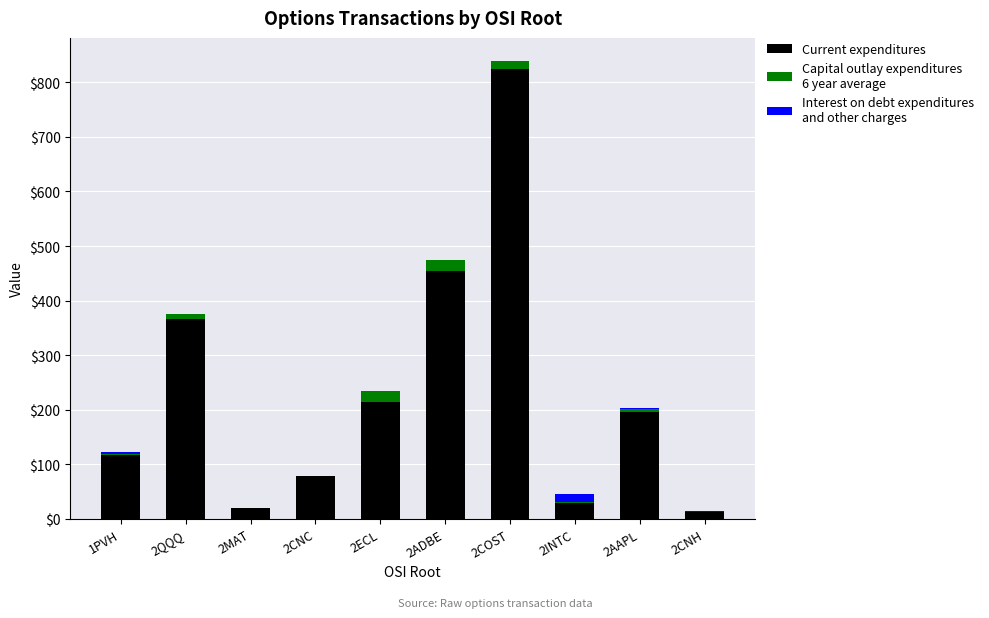

At which category is the sum across all series the highest?

2COST